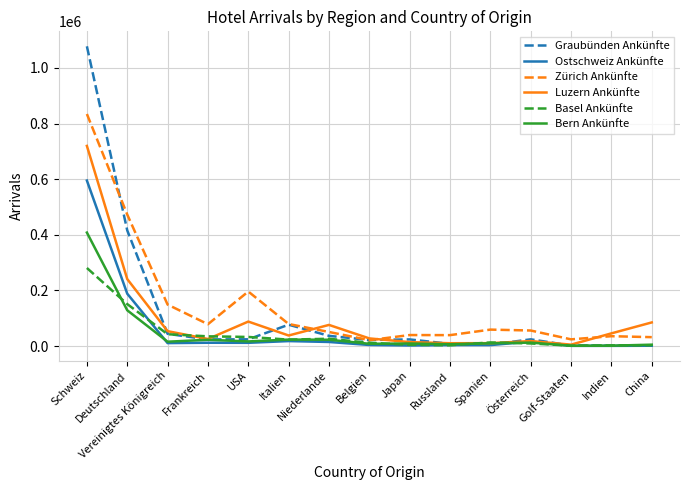

Rank the series at Schweiz from lowest to highest value.

Basel Ankünfte, Bern Ankünfte, Ostschweiz Ankünfte, Luzern Ankünfte, Zürich Ankünfte, Graubünden Ankünfte